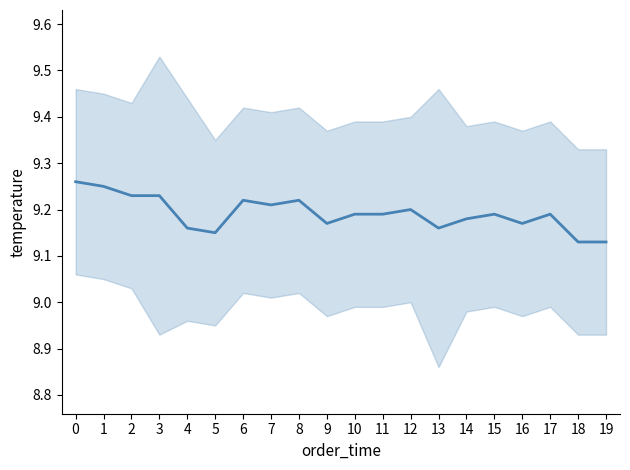

What is the change in value from 2 to 5?

-0.1